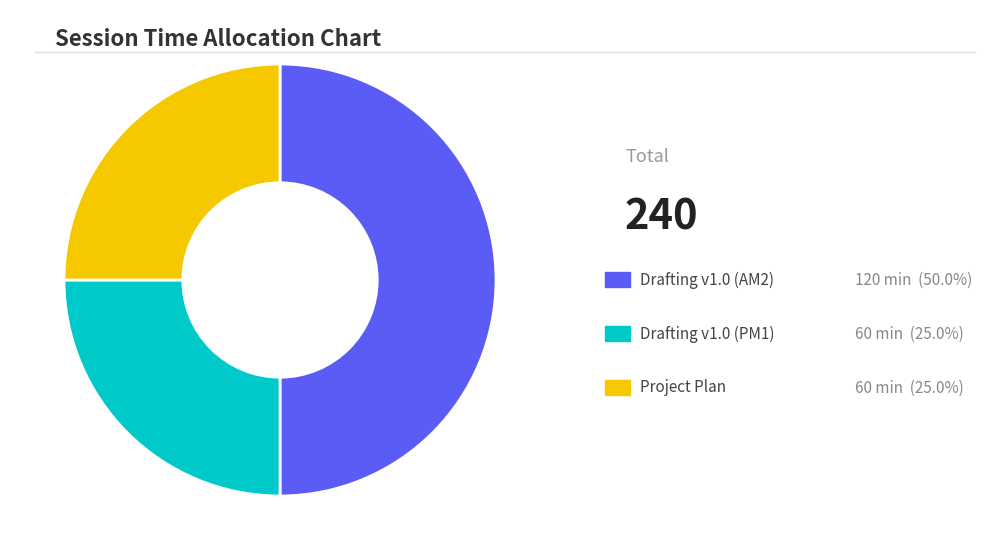

Is there any slice that represents more than half of the pie?

No